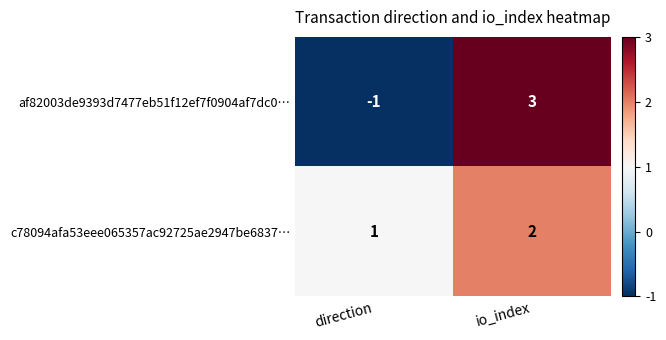

Which series has the widest spread of values?

af82003de9393d7477eb51f12ef7f0904af7dc0…